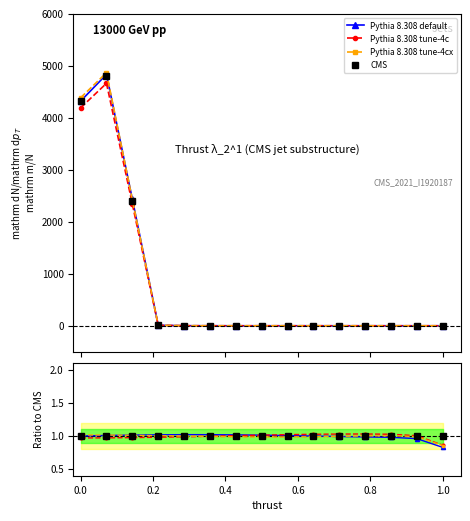

At how many categories does at least one series exceed 0?

15